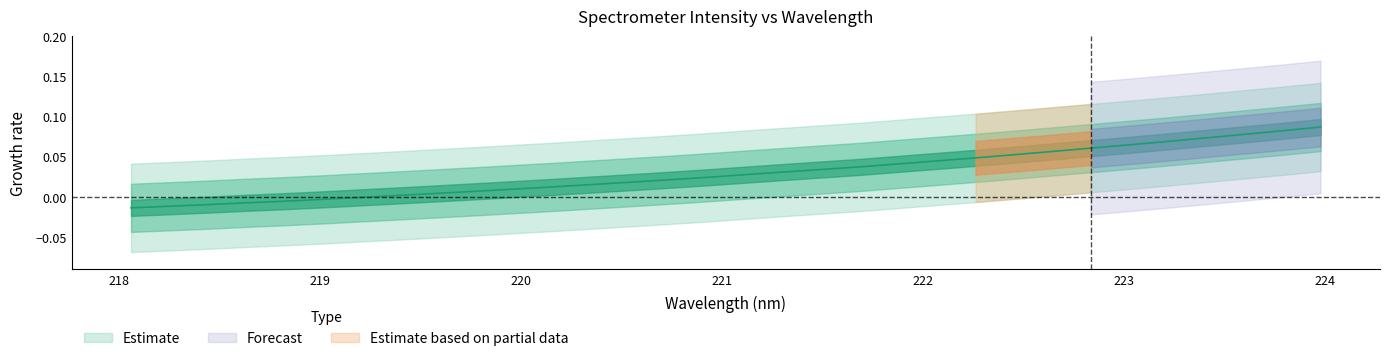

List the labels in order of value, smallest first.

218.0596, 218.2508, 218.442, 218.6332, 218.8244, 219.0156, 219.2067, 219.3979, 219.589, 219.7801, 219.9712, 220.1623, 220.3533, 220.5444, 220.7354, 220.9264, 221.1174, 221.3083, 221.4993, 221.6902, 221.8812, 222.0721, 222.263, 222.4538, 222.6447, 222.8355, 223.0264, 223.2172, 223.408, 223.5987, 223.7895, 223.9802